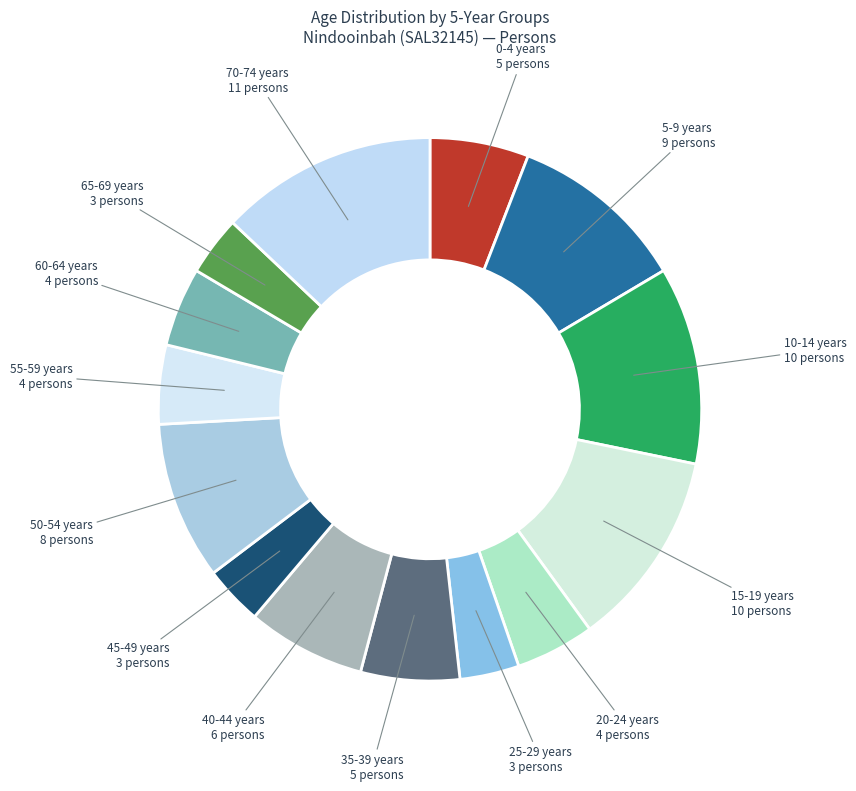

How many segments does this pie chart have?

14